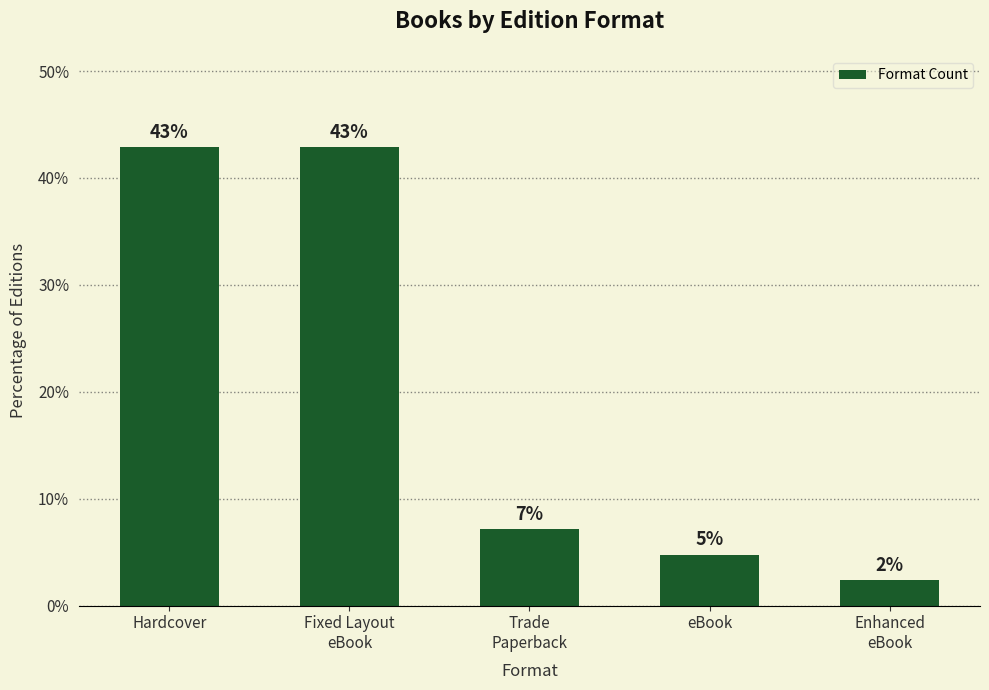

Are the bars horizontal?

No